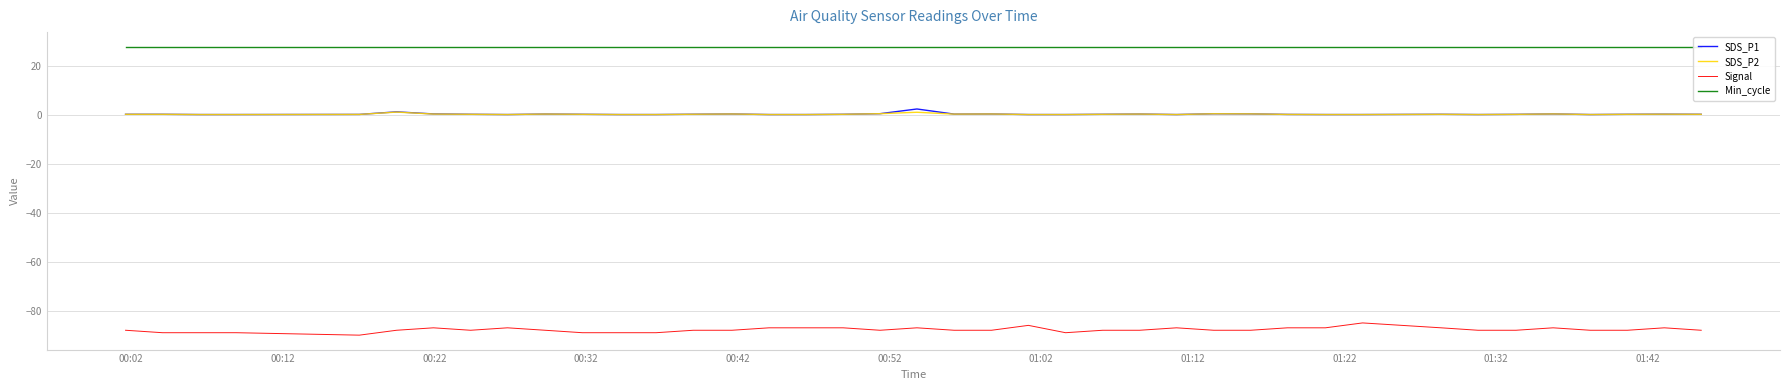

True or false: Signal and SDS_P1 cross at least once.

False